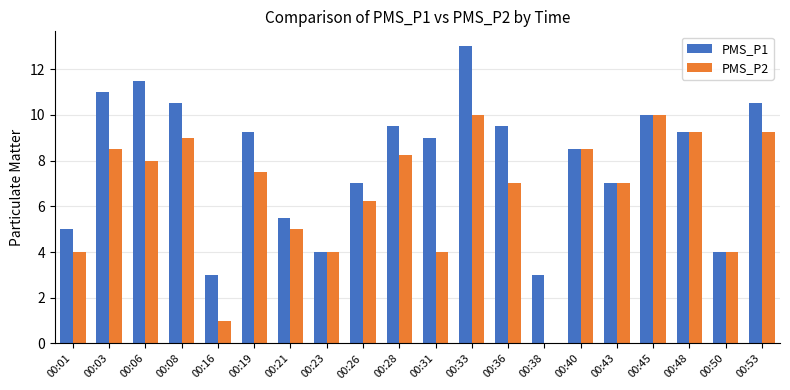

True or false: PMS_P1 has a value of 12.0 at 00:43.

False